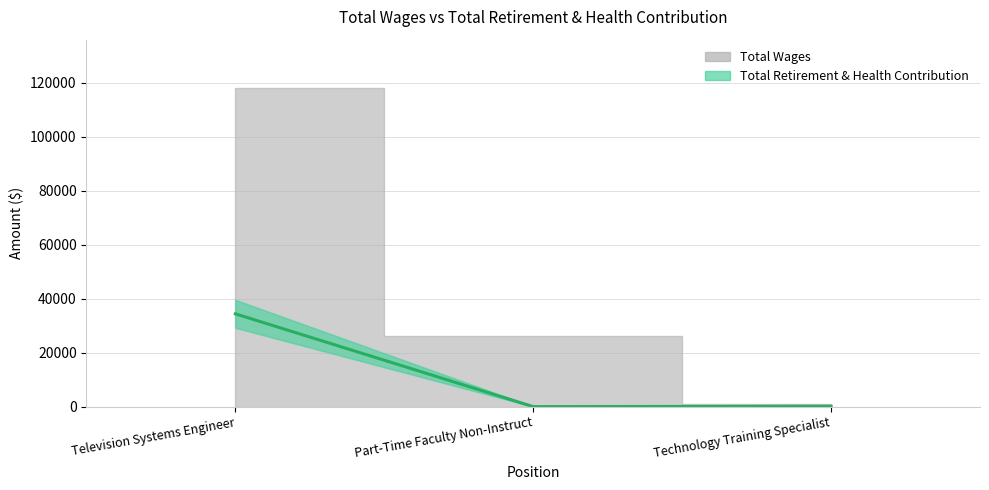

Which label corresponds to the largest value in the chart?

Television Systems Engineer